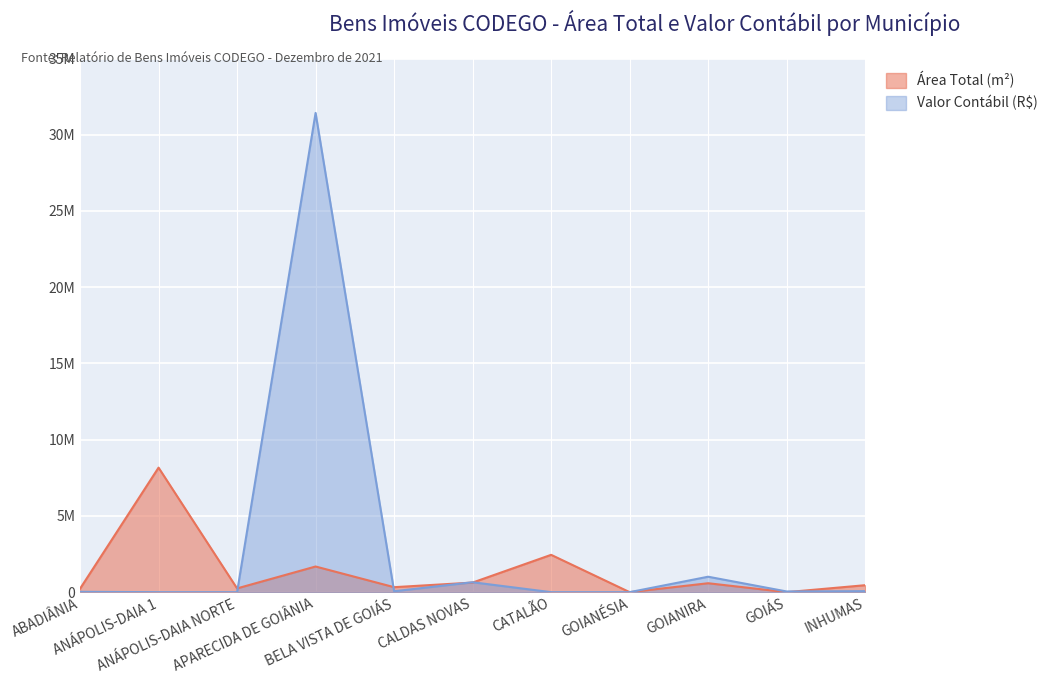

At how many categories does at least one series exceed 14634067?

1